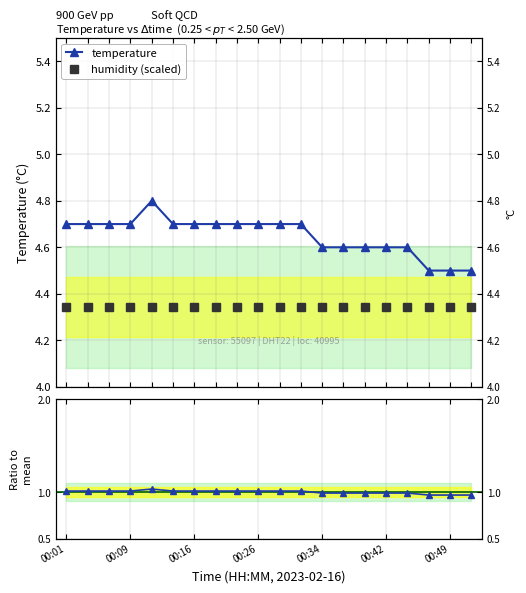

In temperature, how many points are higher than both neighbors (excluding endpoints)?

1